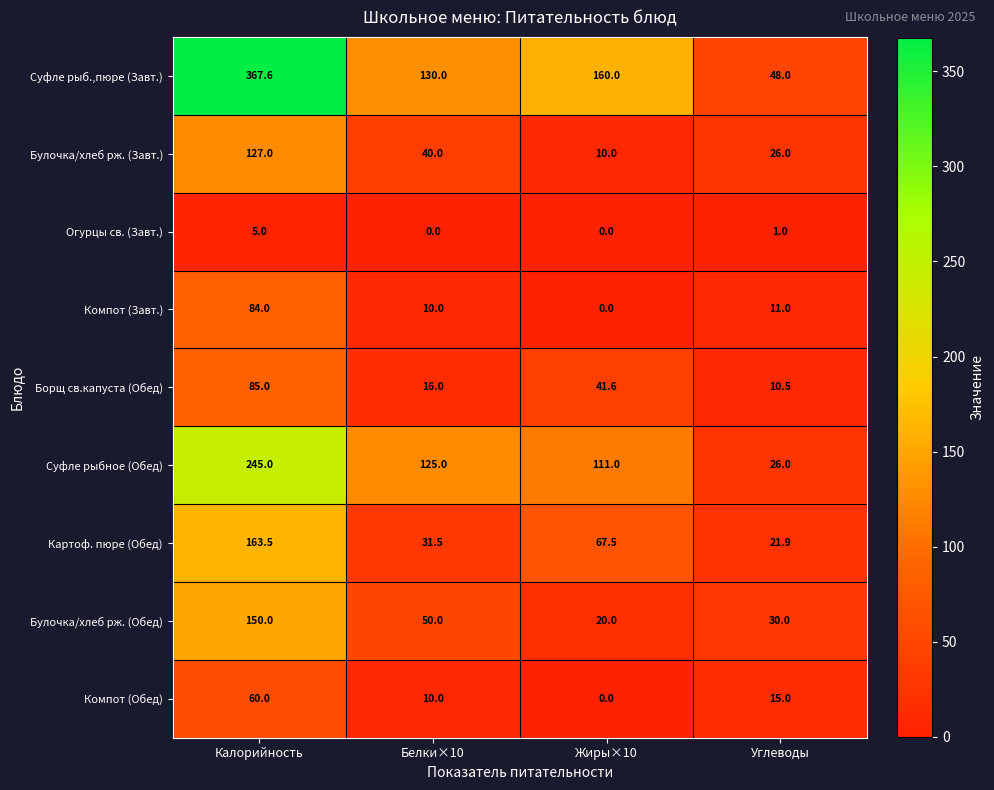

What is the difference between the maximum and minimum values in the Картоф. пюре (Обед) series?

141.6